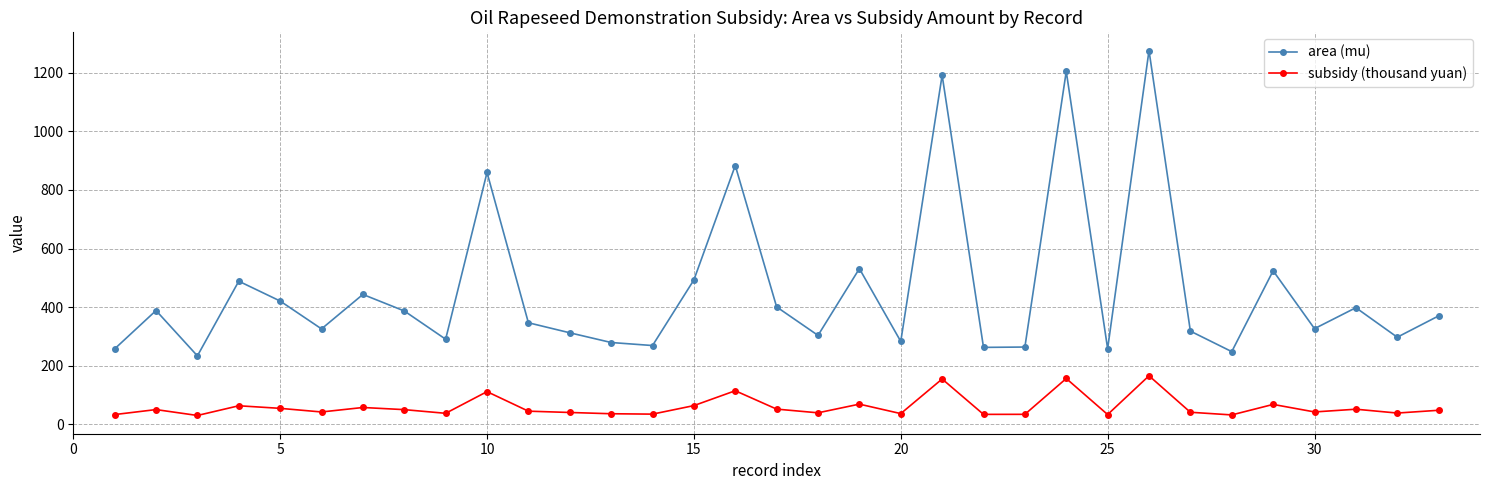

What is the lowest value of the subsidy (thousand yuan) series?

30.4